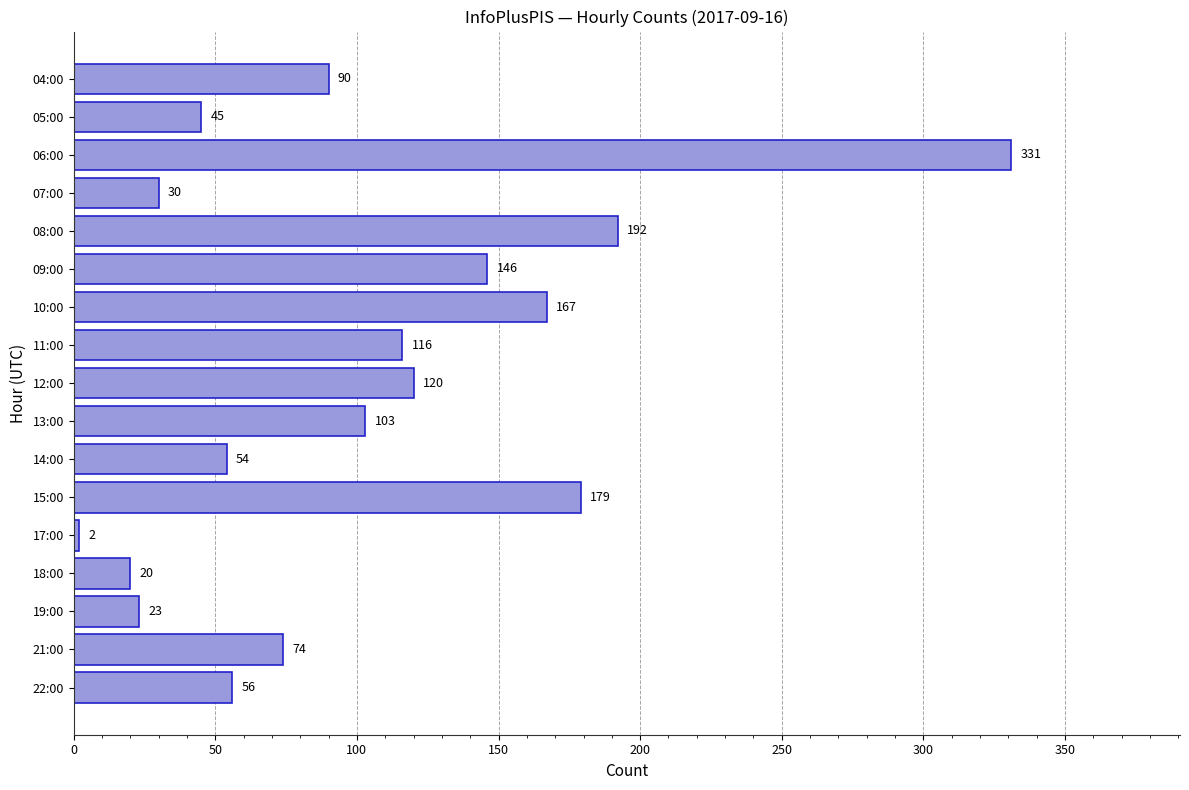

Is it true that the value at 06:00 is 526?

False